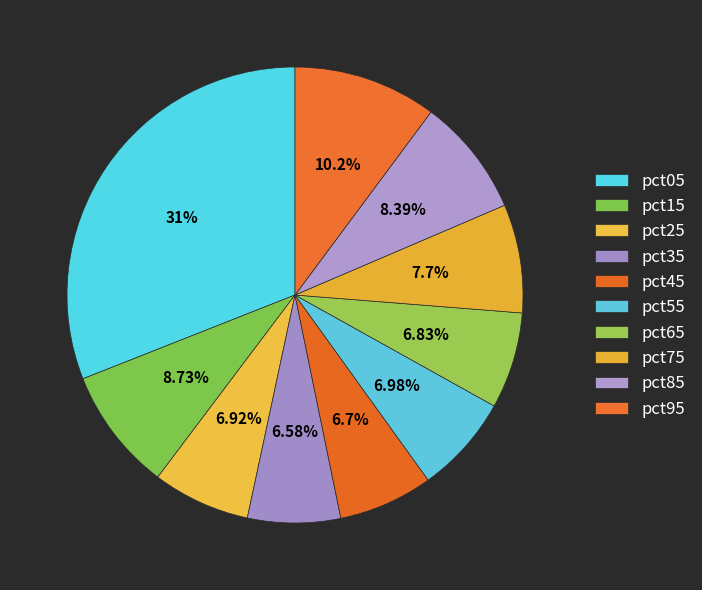

To the nearest percent, what is the combined percentage of pct15 and pct65?

16%